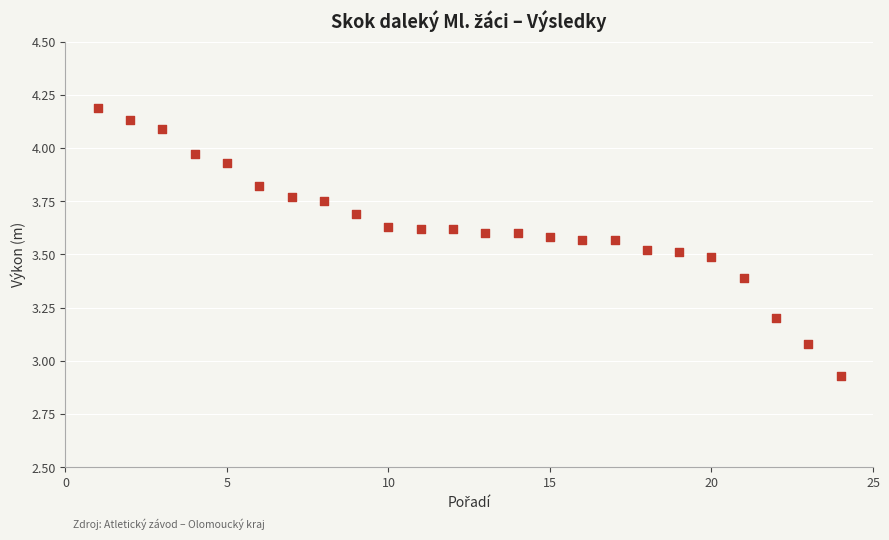

What is the range of X values (max minus min)?

23.0